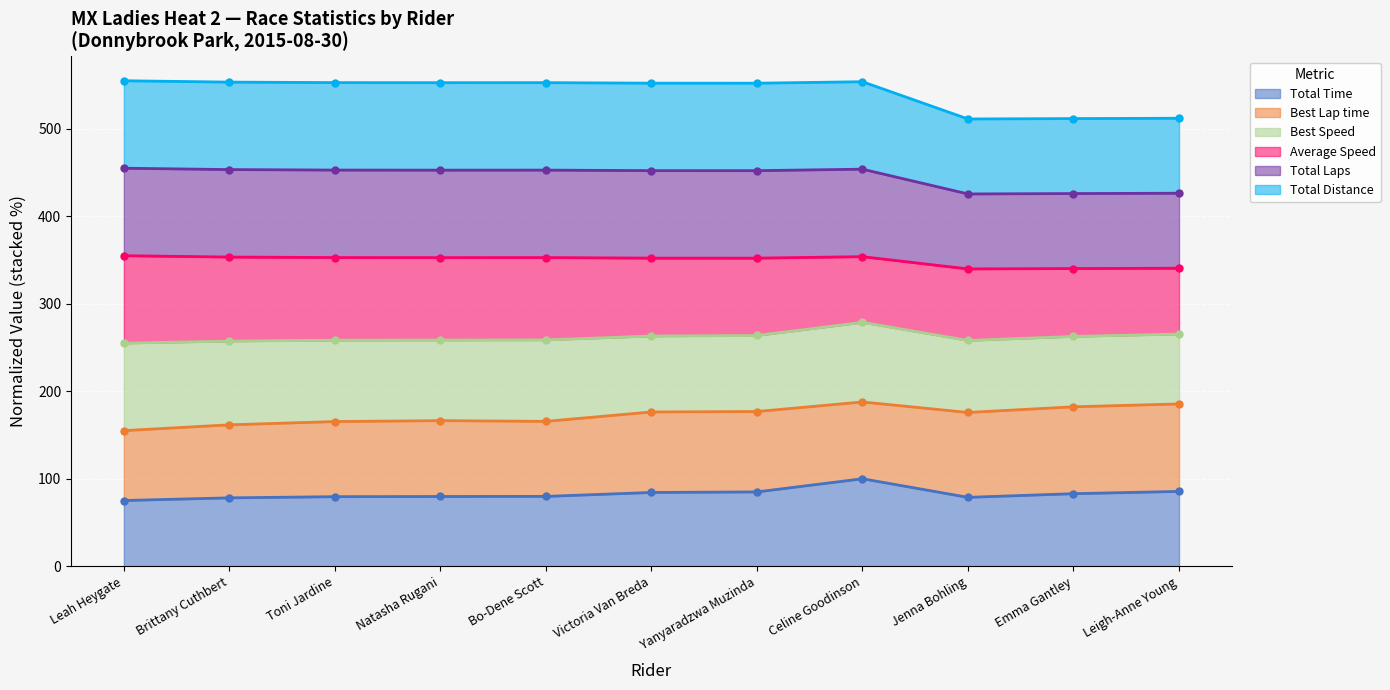

At which label does Total Time reach its peak?

Celine Goodinson